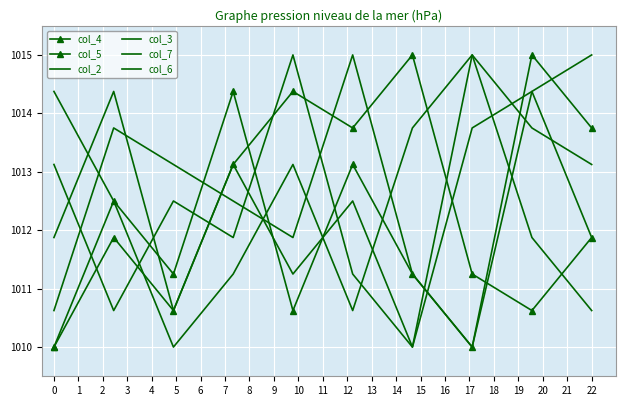

In col_3, how many points are lower than both neighbors (excluding endpoints)?

2